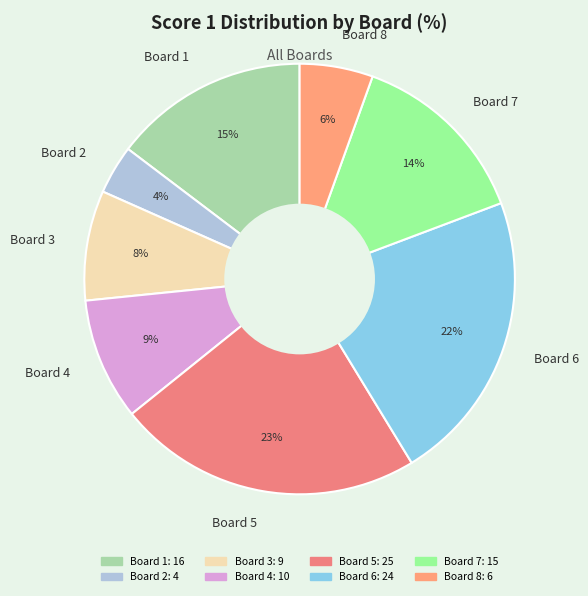

Is the sum of Board 6 and Board 4 greater than half?

No